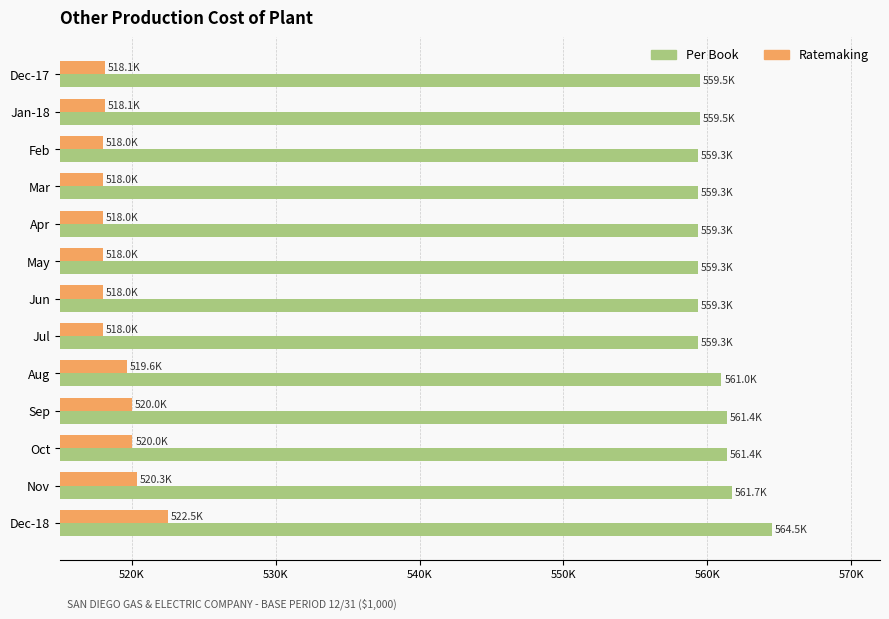

What is the value of the Per Book bar at the 12th from the left?

561697.2